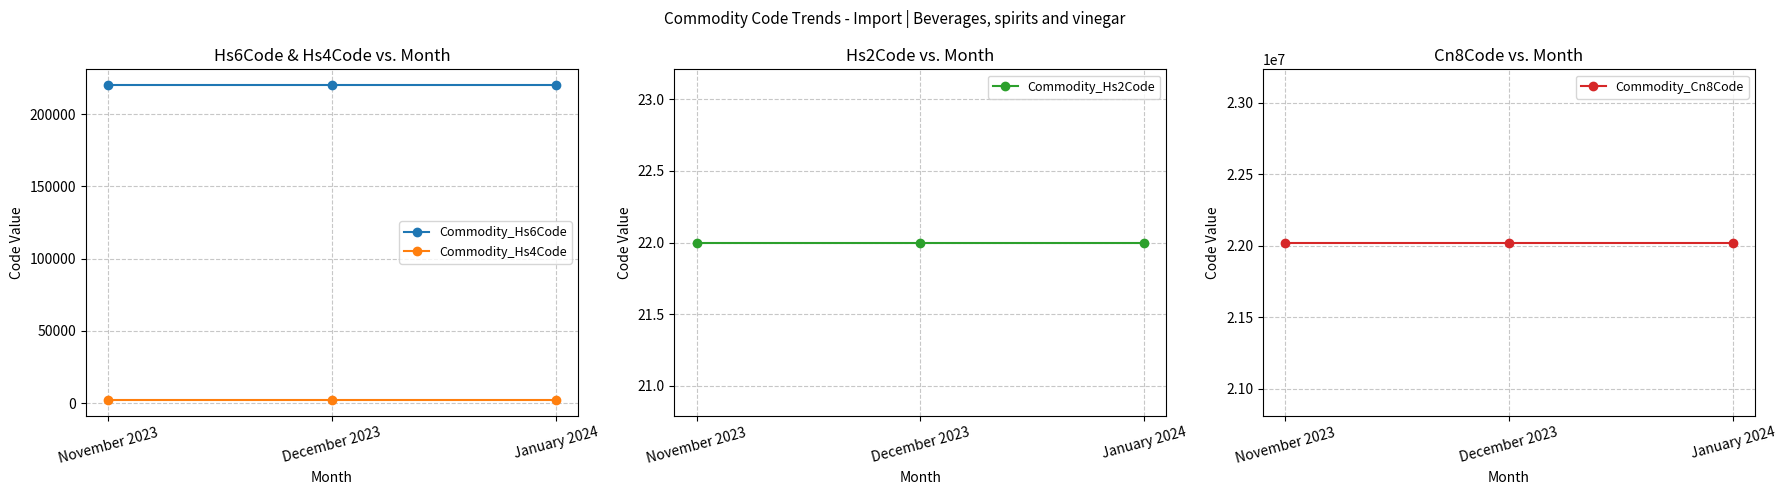

Rank the categories by Commodity_Hs4Code value from highest to lowest.

November 2023, December 2023, January 2024